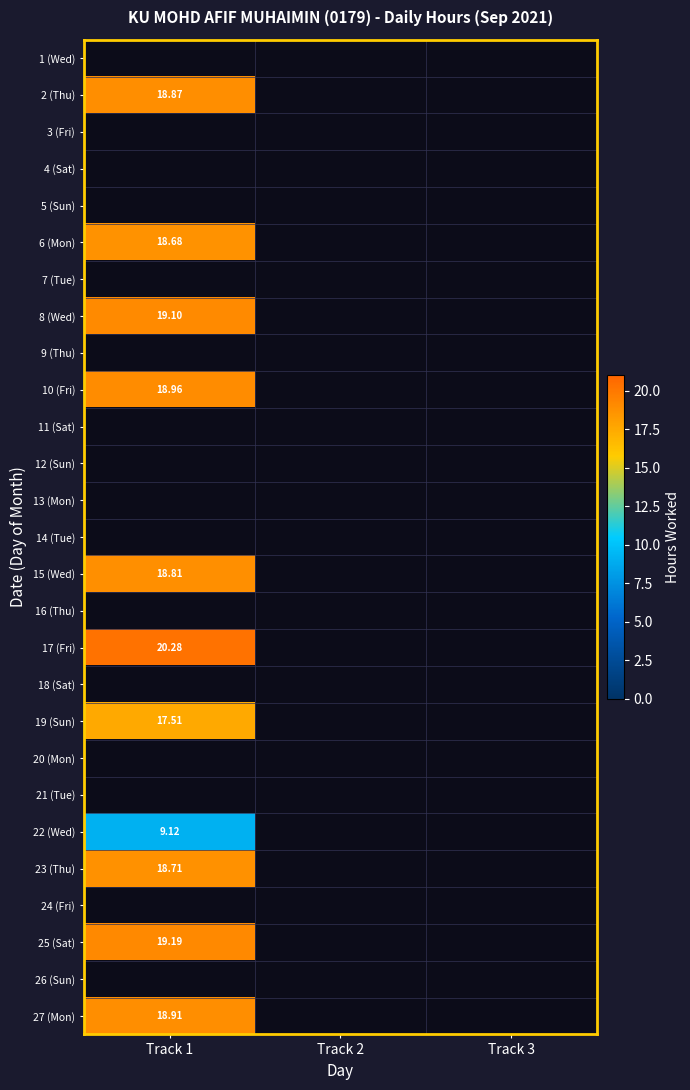

At which label does 6 (Mon) reach its peak?

Track 1